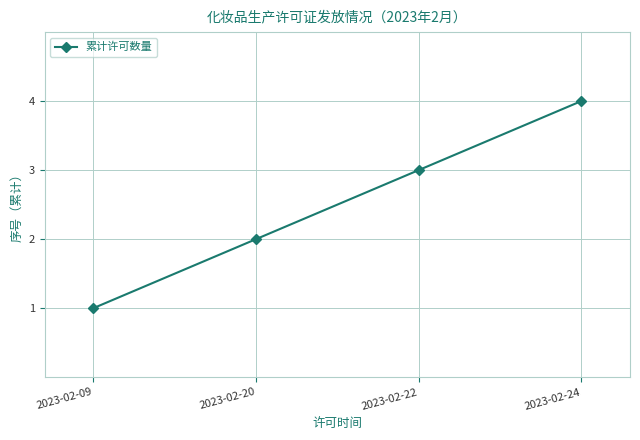

The chart shows a value of 3 at 2023-02-20. True or false?

False